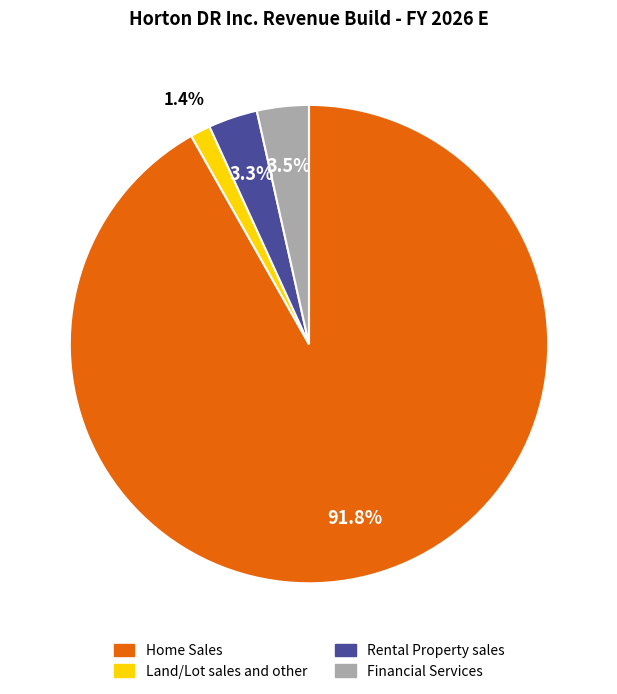

To the nearest percent, what is the difference between the largest and smallest slice percentages?

90%